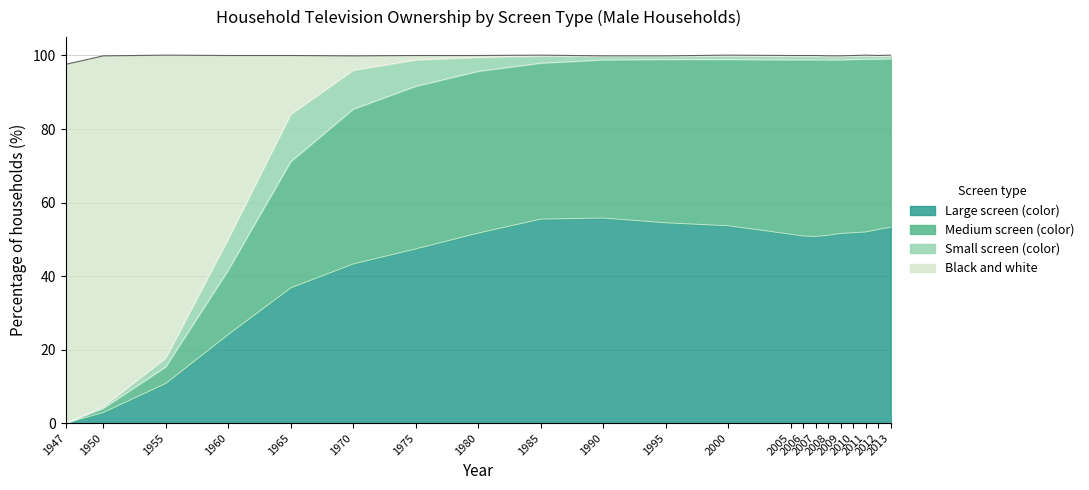

How many interior local peaks does the Color total series have?

1